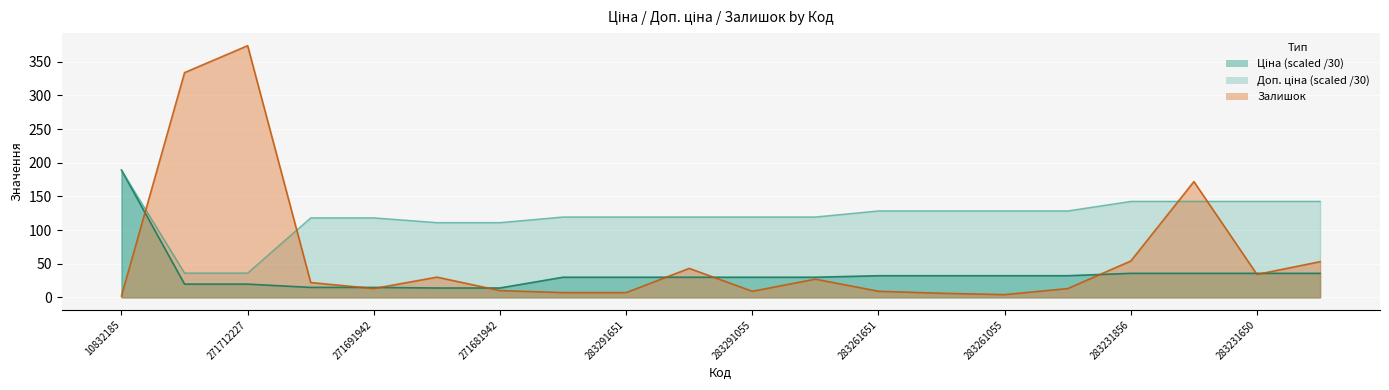

Where do Залишок and Доп. ціна first cross each other?

10832185 and 271712228